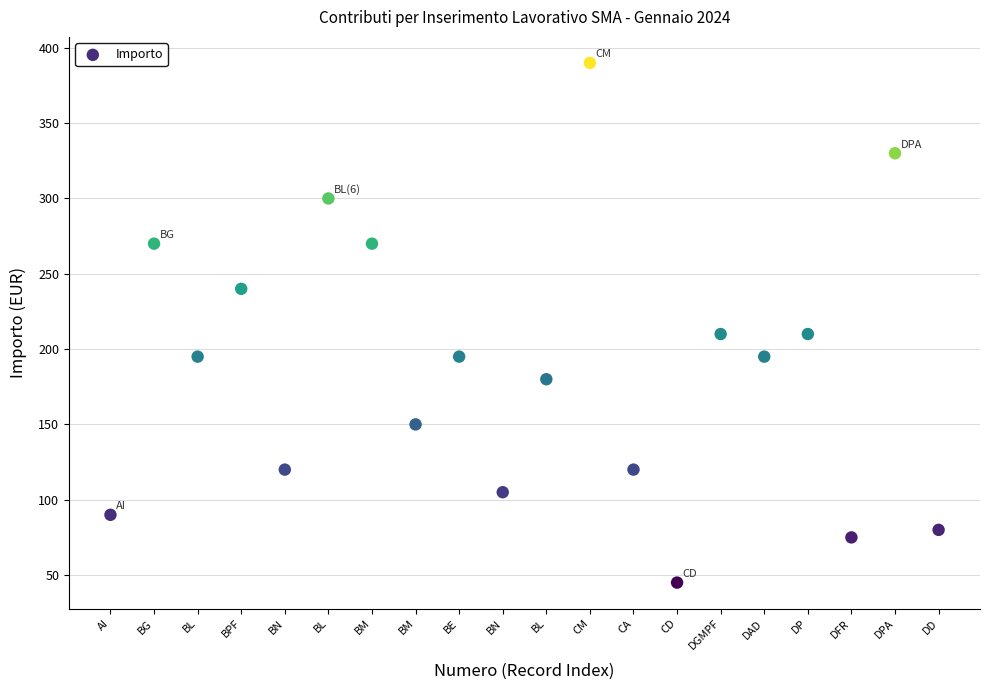

List the coordinates of all points as (Y, X) pairs, reading left to right.

(90, 1)  (270, 2)  (195, 3)  (240, 4)  (120, 5)  (300, 6)  (270, 7)  (150, 8)  (195, 9)  (105, 10)  (180, 11)  (390, 12)  (120, 13)  (45, 14)  (210, 15)  (195, 16)  (210, 17)  (75, 18)  (330, 19)  (80, 20)